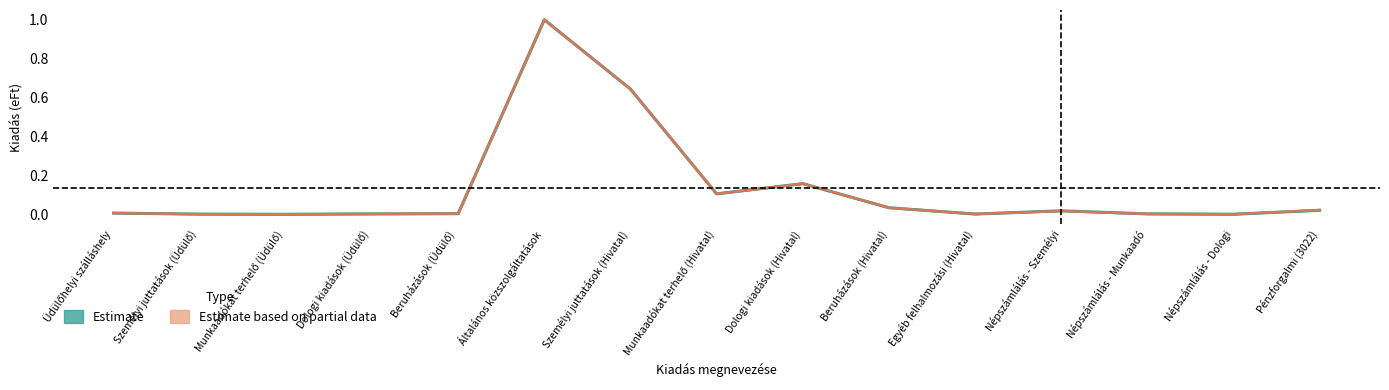

True or false: col_7 line and Estimate intersect in this chart.

False